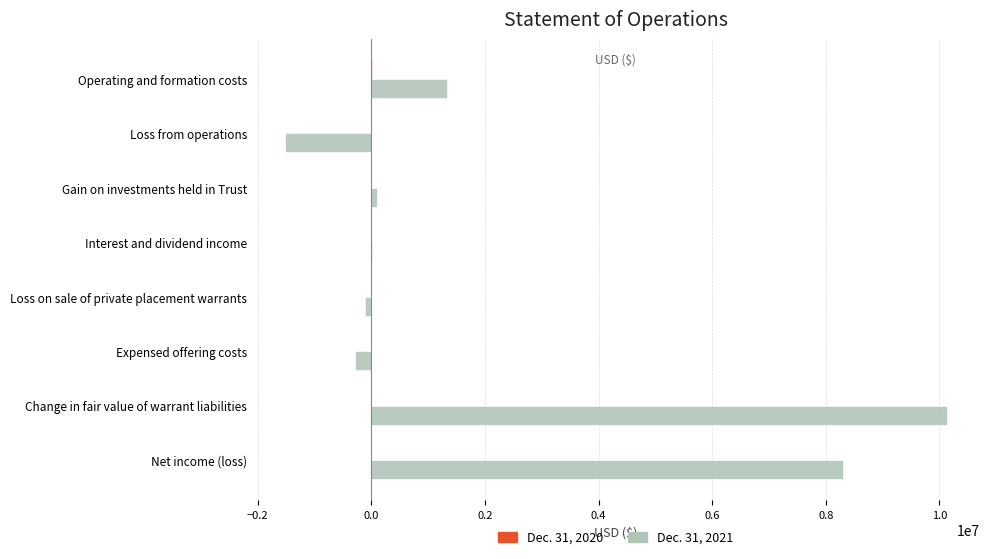

The value of Dec. 31, 2021 at Net income (loss) is 8295361. True or false?

True